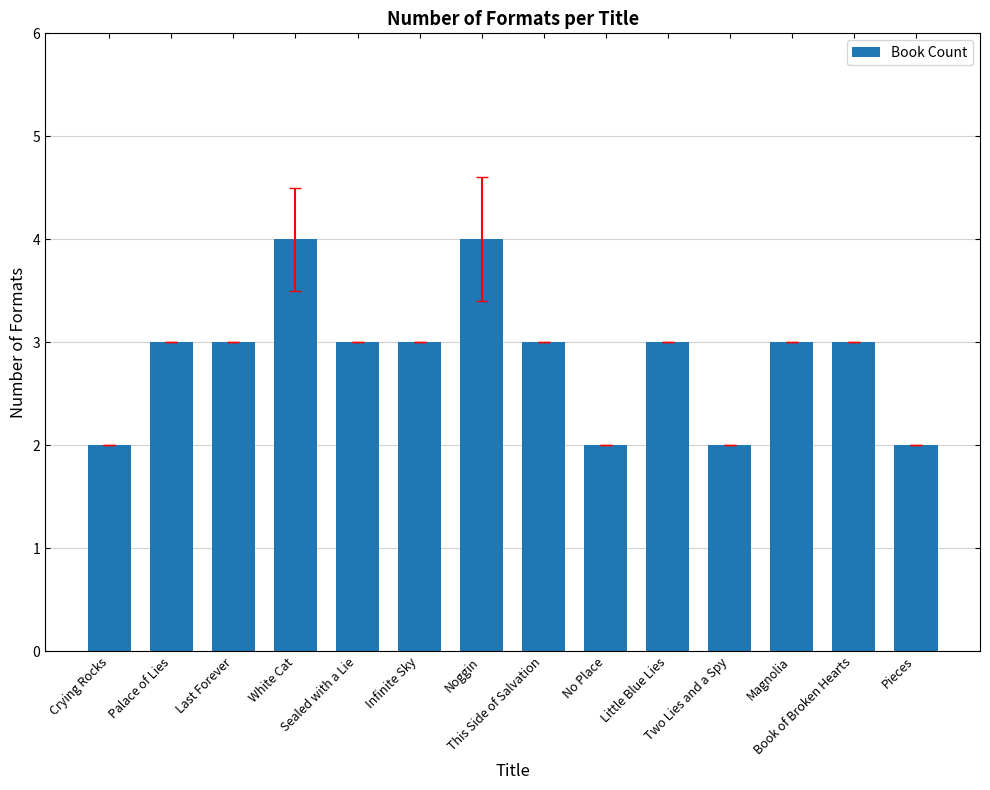

Which has a higher value, Little Blue Lies or Crying Rocks?

Little Blue Lies